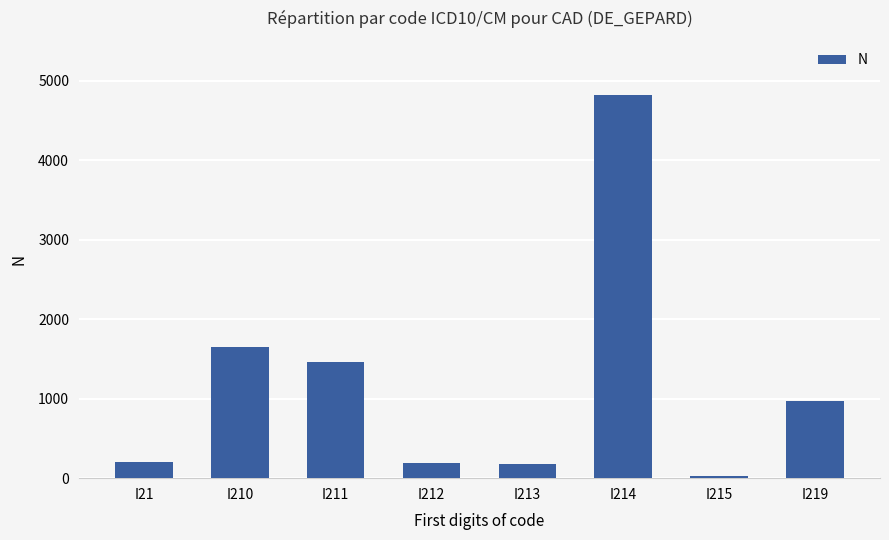

What is the change in value from I210 to I213?

-1461